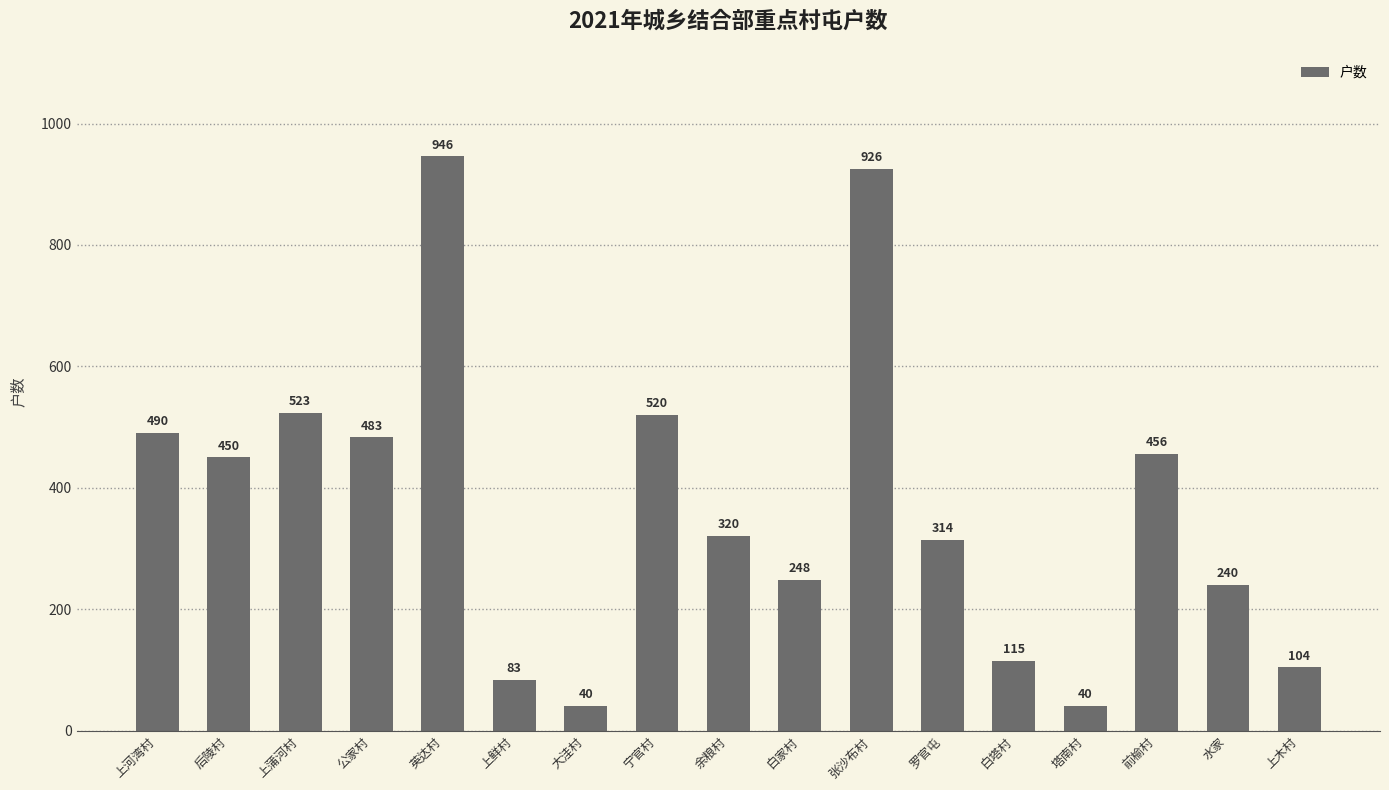

The chart shows a value of 40 at 大洼村. True or false?

True